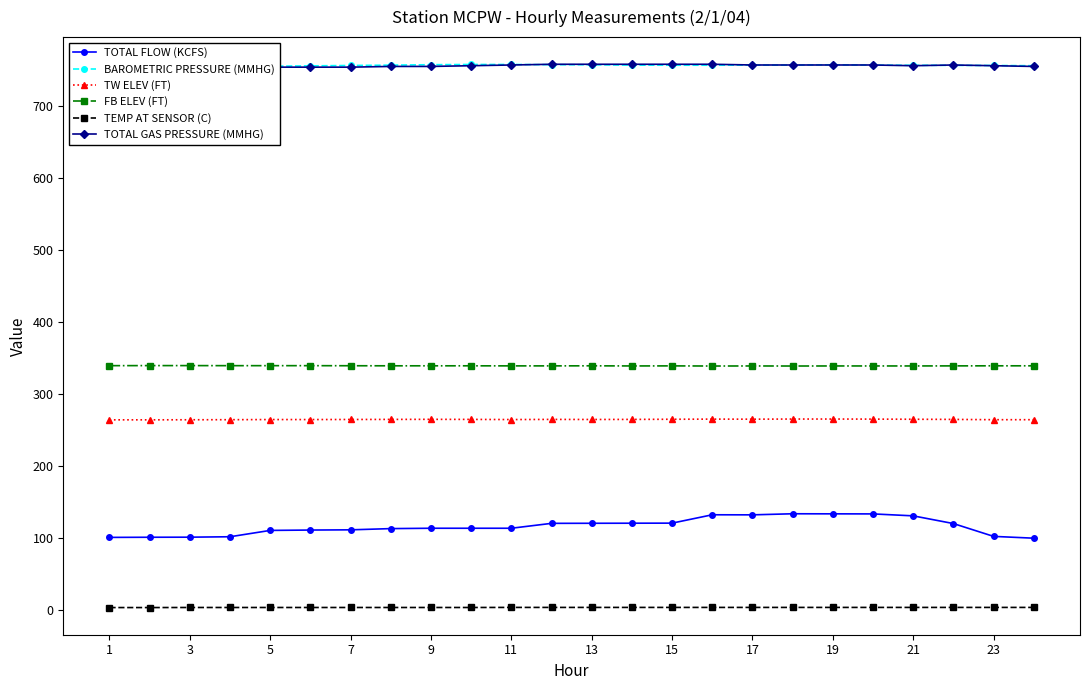

What is the difference between the maximum and second lowest values in the TOTAL FLOW (KCFS) series?

32.8